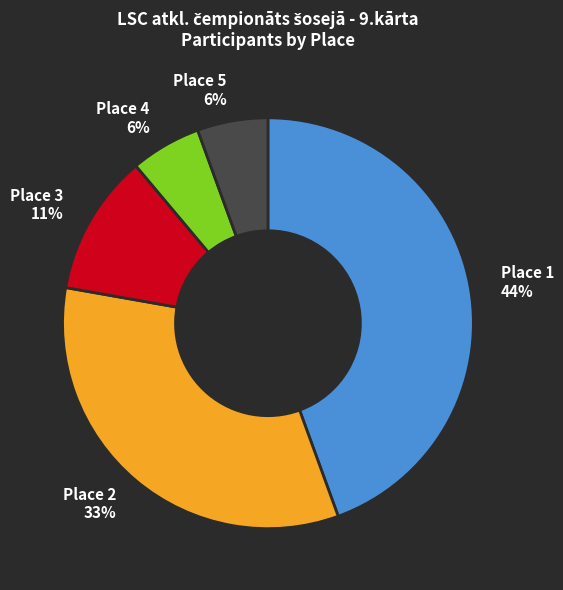

Count the number of slices in the pie.

5